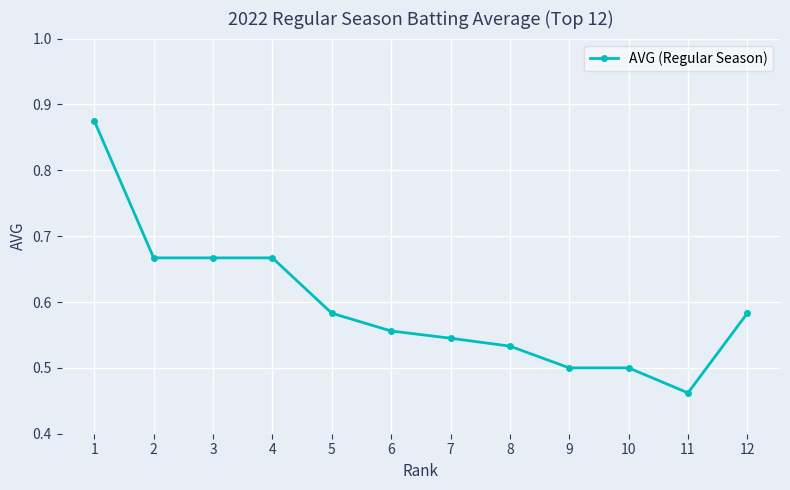

At which category does the chart reach its minimum across all series?

11